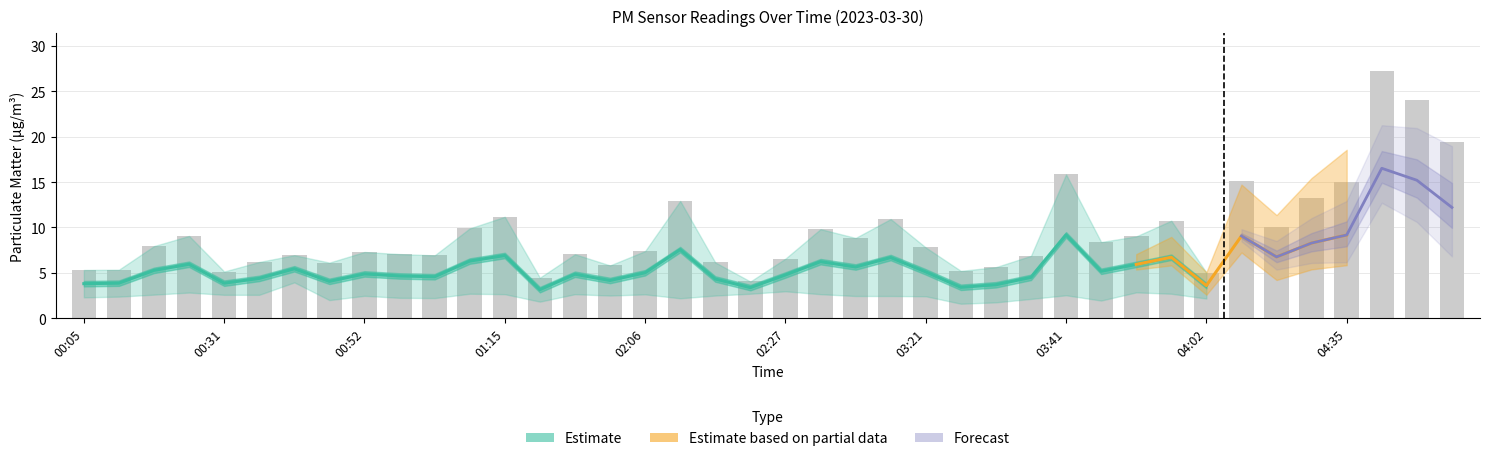

What value does the data have at 02:00?

5.8